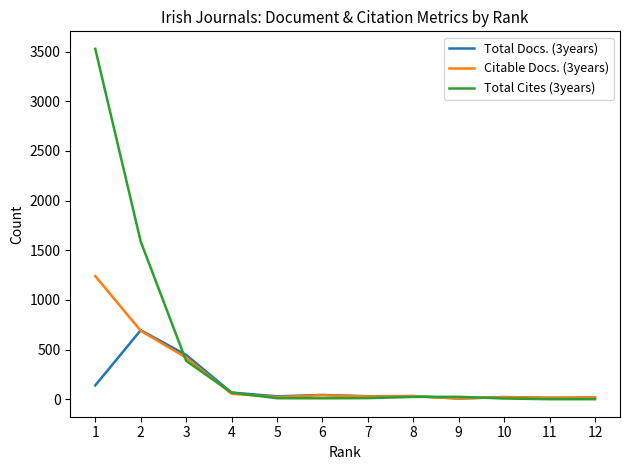

What is the highest value of the Total Cites (3years) series?

3527